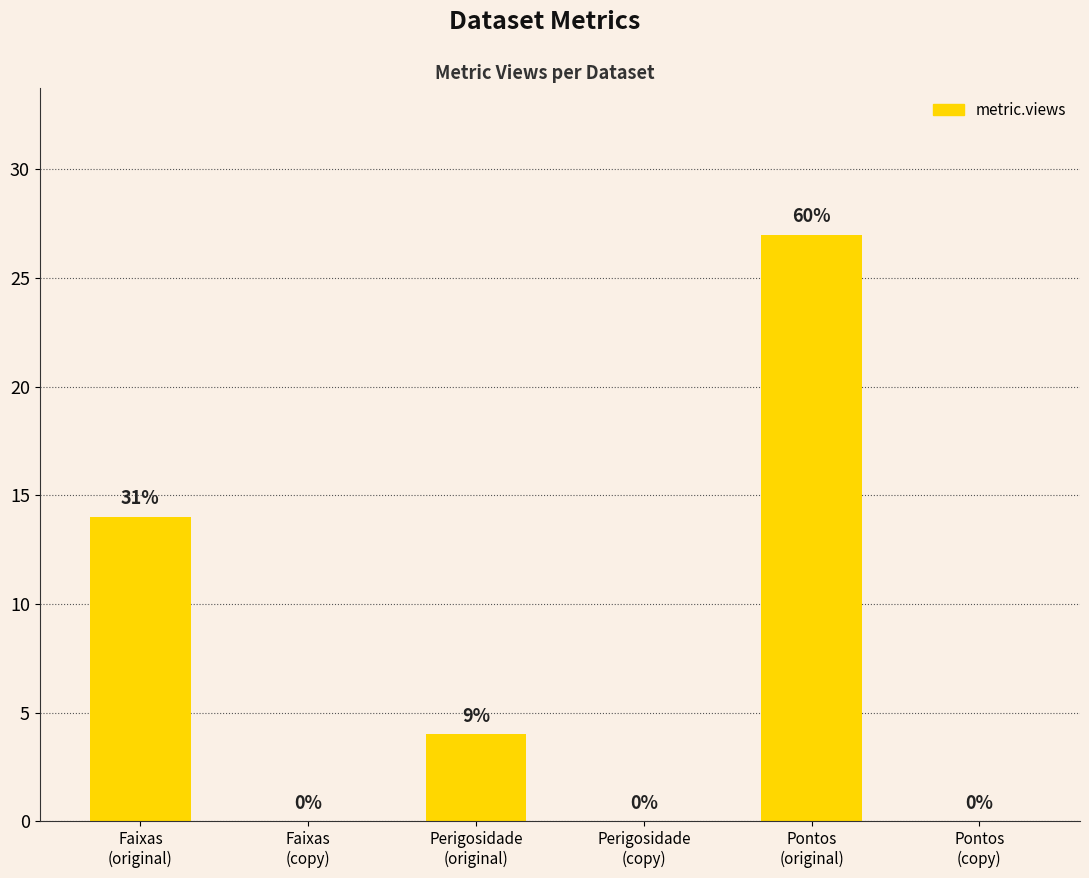

What is the sum of the values at Faixas
(original) and Pontos
(original)?

41